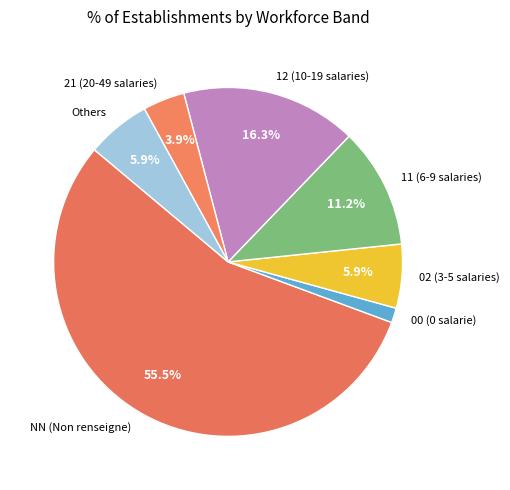

Does any single category account for the majority?

Yes